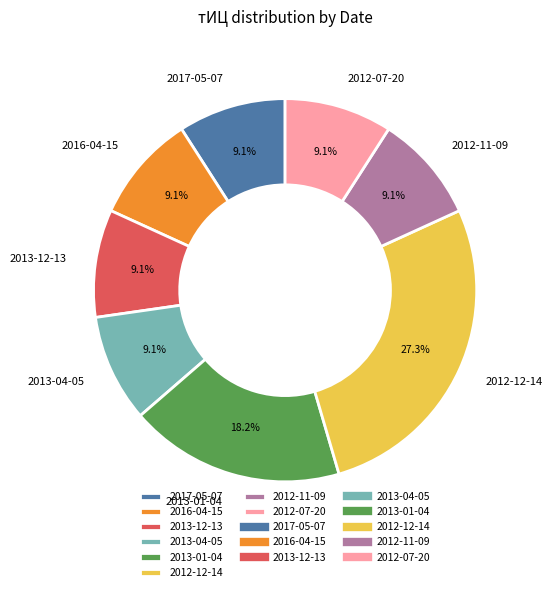

True or false: 2013-04-05 accounts for 1% of the total.

False